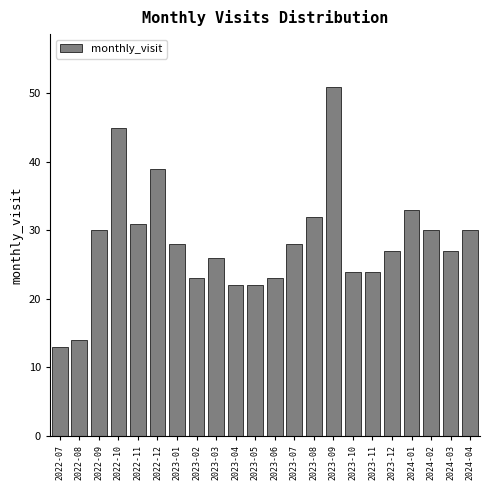

Reading left to right, extract all data points from this chart.

13	14	30	45	31	39	28	23	26	22	22	23	28	32	51	24	24	27	33	30	27	30